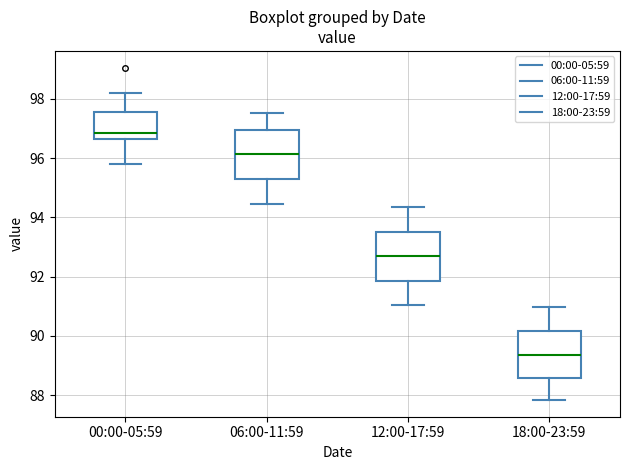

Where is the lower edge of the box for 06:00-11:59 on the y-axis? The values are not printed on the chart, so give them approximately, as read against the axis.

95.2